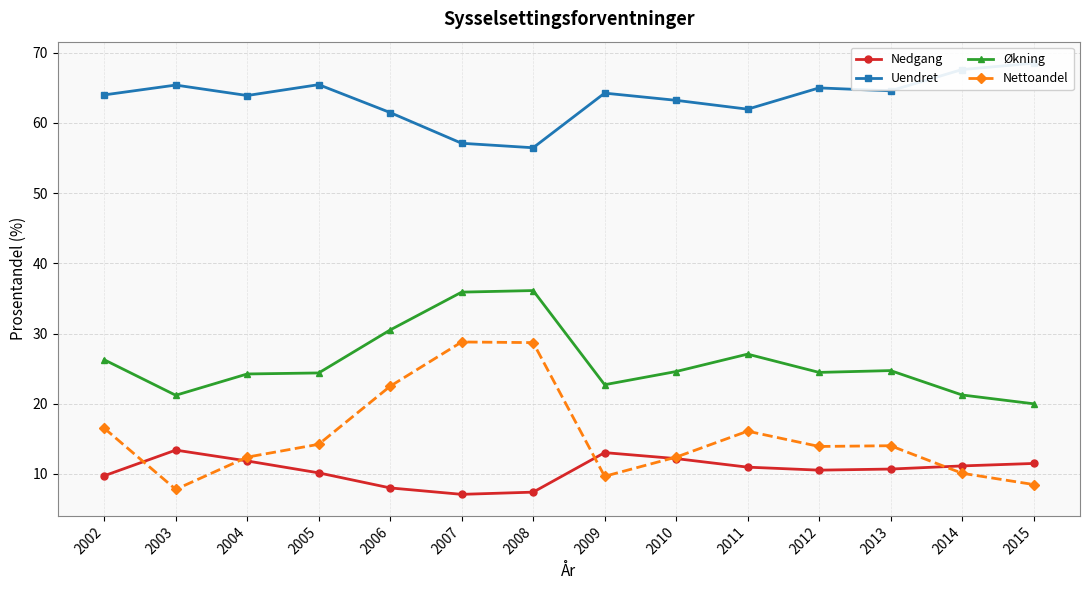

Which has a higher value, 2014 or 2006?

2014